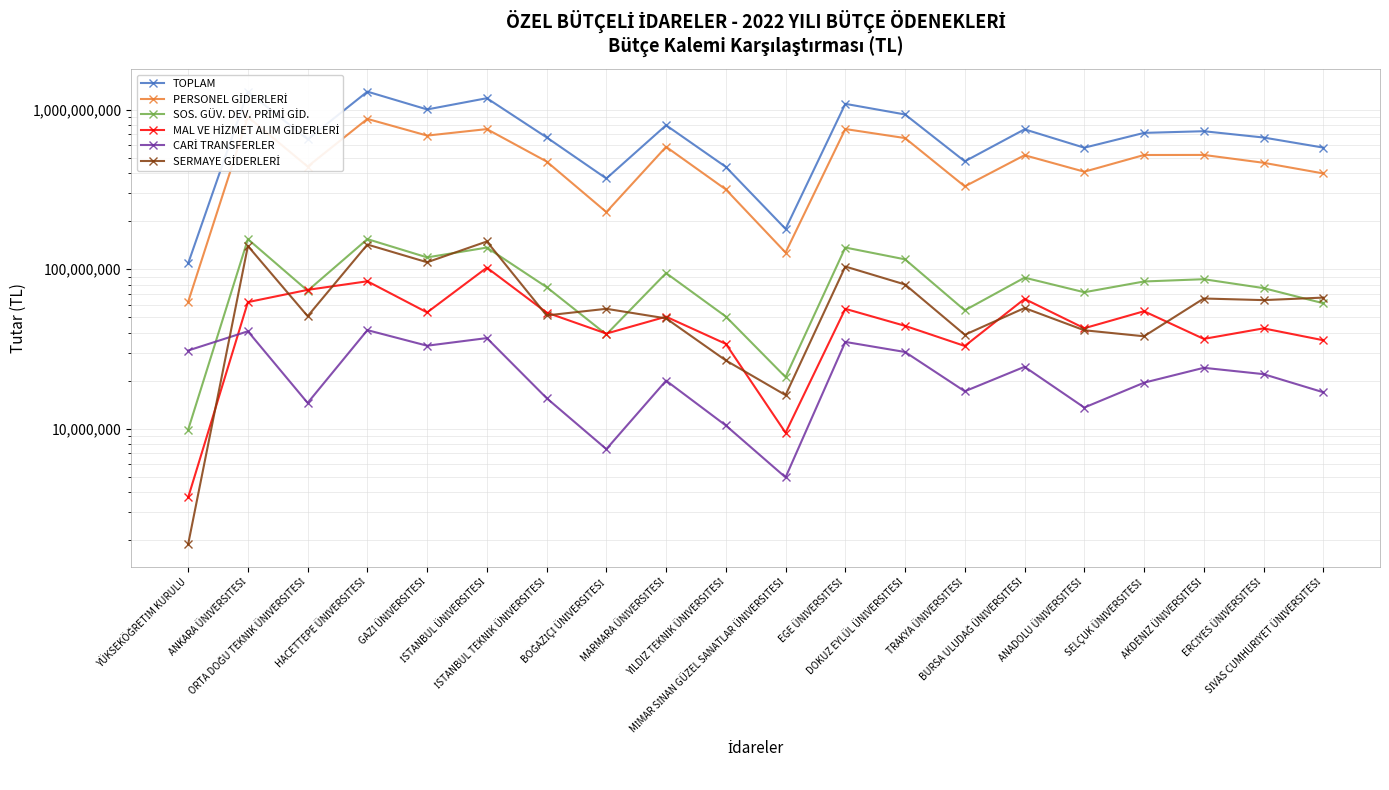

What is the difference between the MAL VE HİZMET ALIM GİDERLERİ values at ANADOLU ÜNİVERSİTESİ and DOKUZ EYLÜL ÜNİVERSİTESİ?

1494000